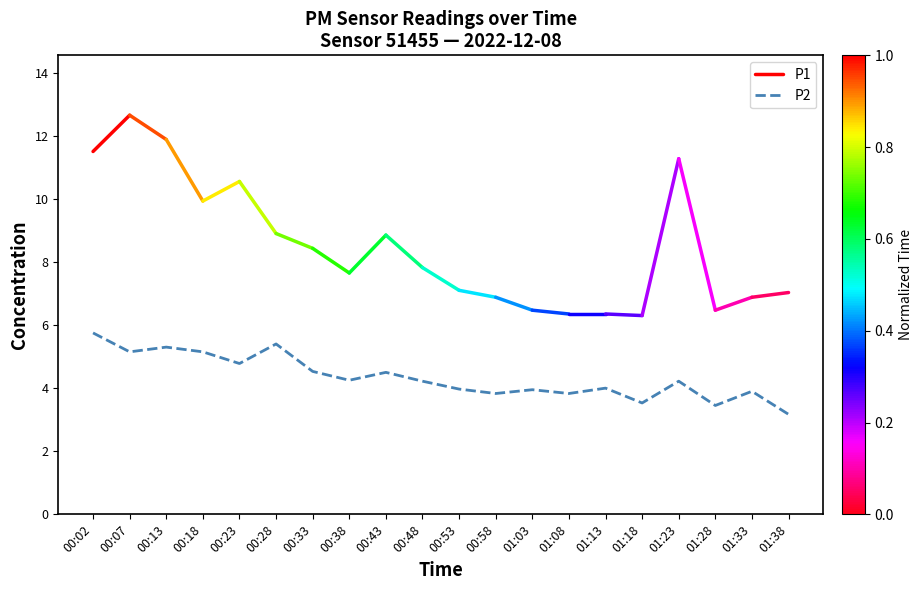

What is the sum of the values at 00:13 and 00:23?

10.1